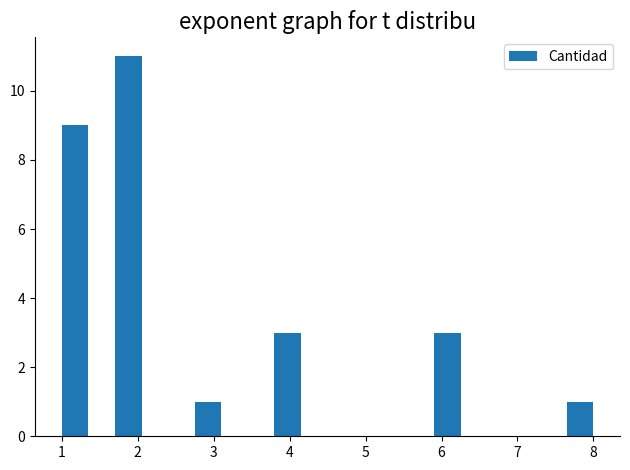

Read against the x-axis, roughly where is the centre of the tallest bar?

1.9